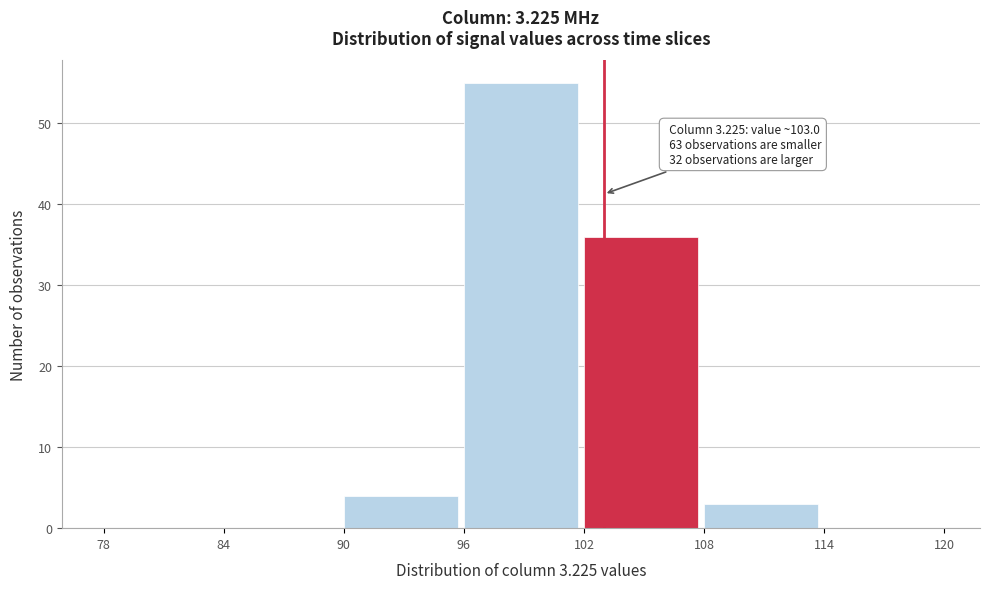

Which range on the x-axis has the tallest bar?

96 to 102